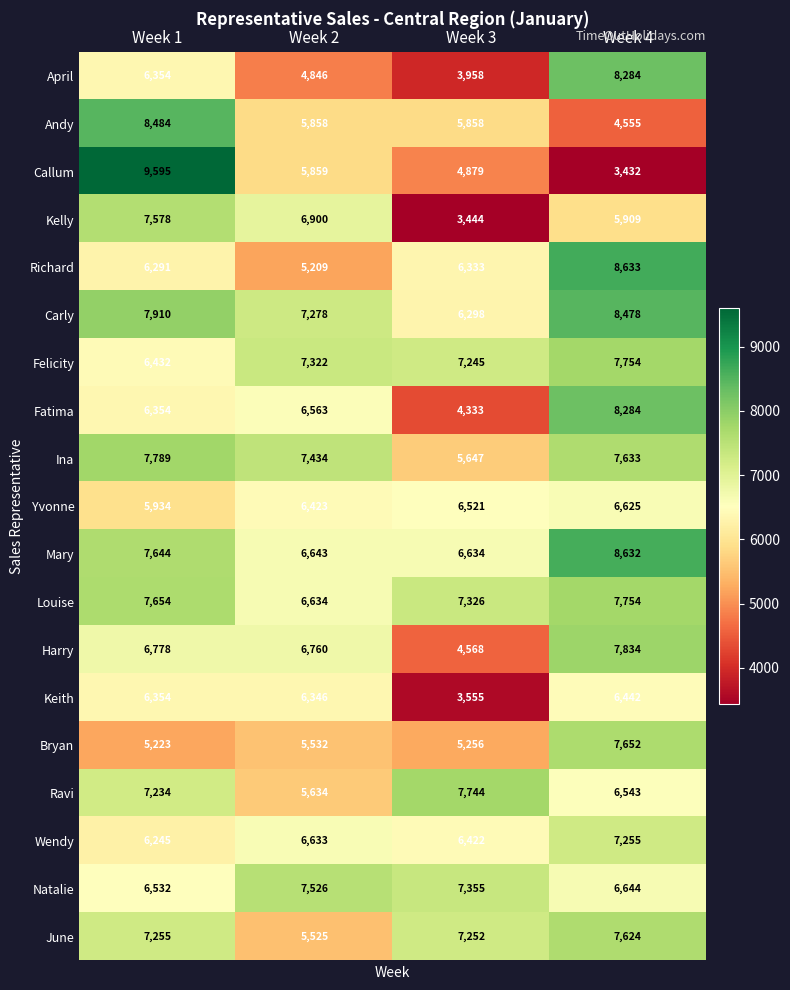

At which category is the sum across all series the highest?

Week 4